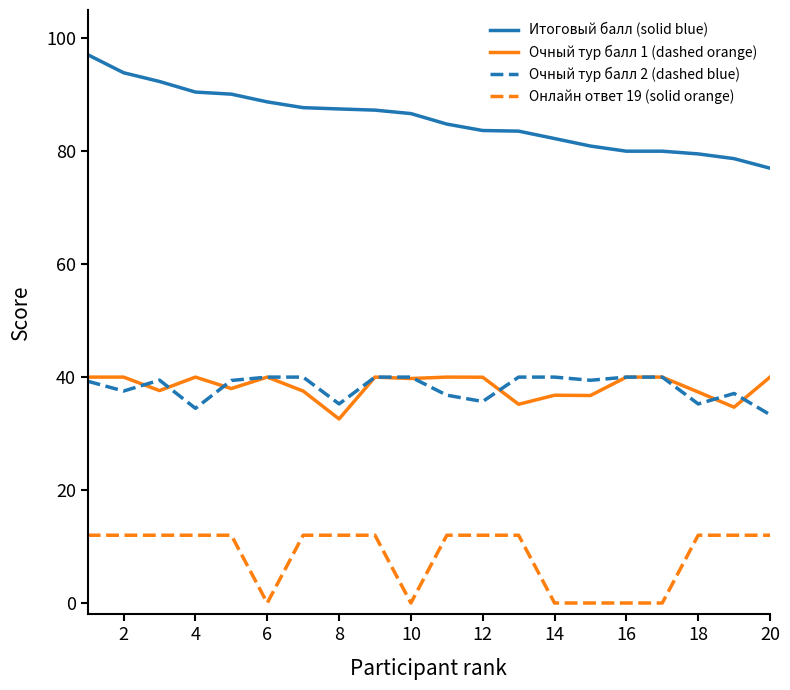

Count the Онлайн ответ 19 (solid orange) values in the range 0 to 12.

20